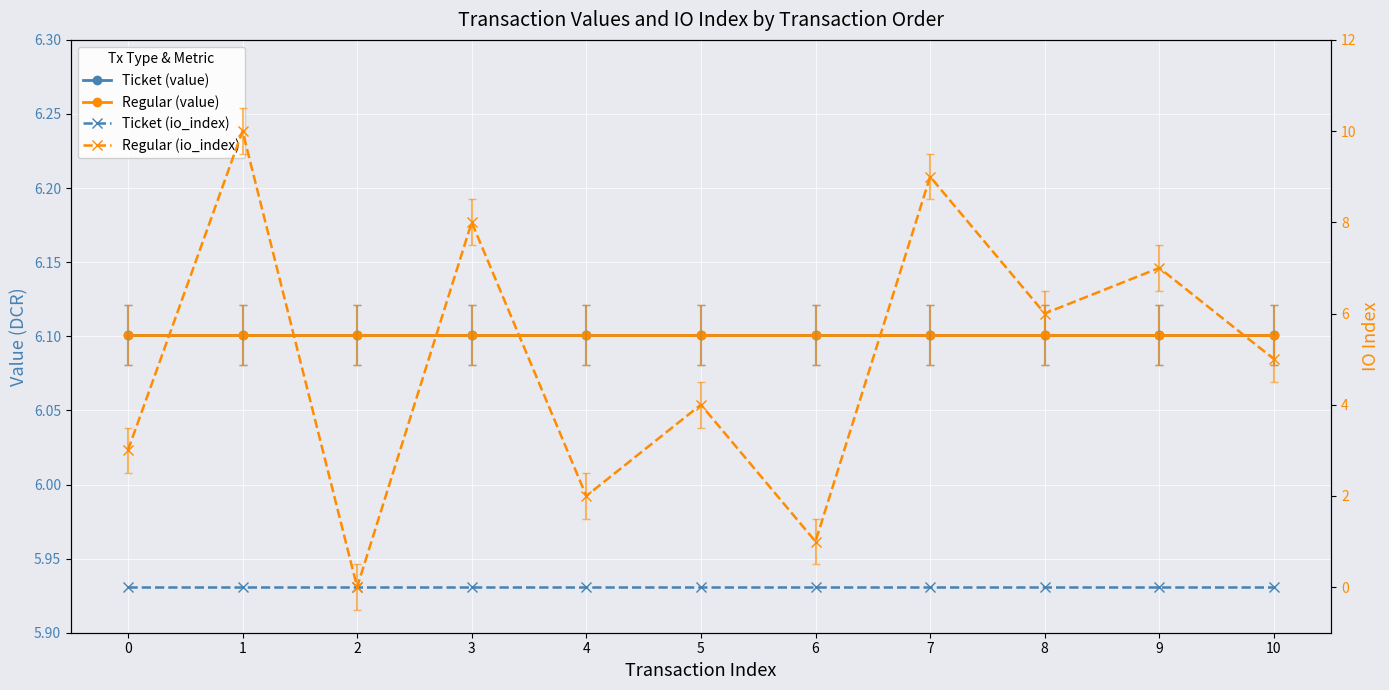

What is the highest value of the Ticket (value) series?

6.1